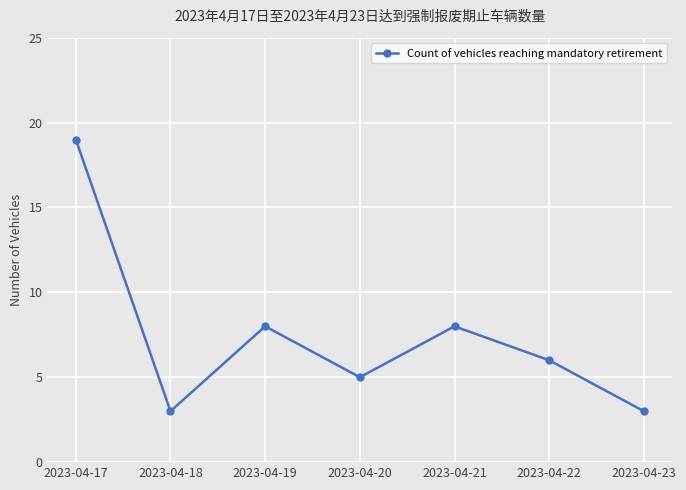

Count the number of data series in this chart.

1